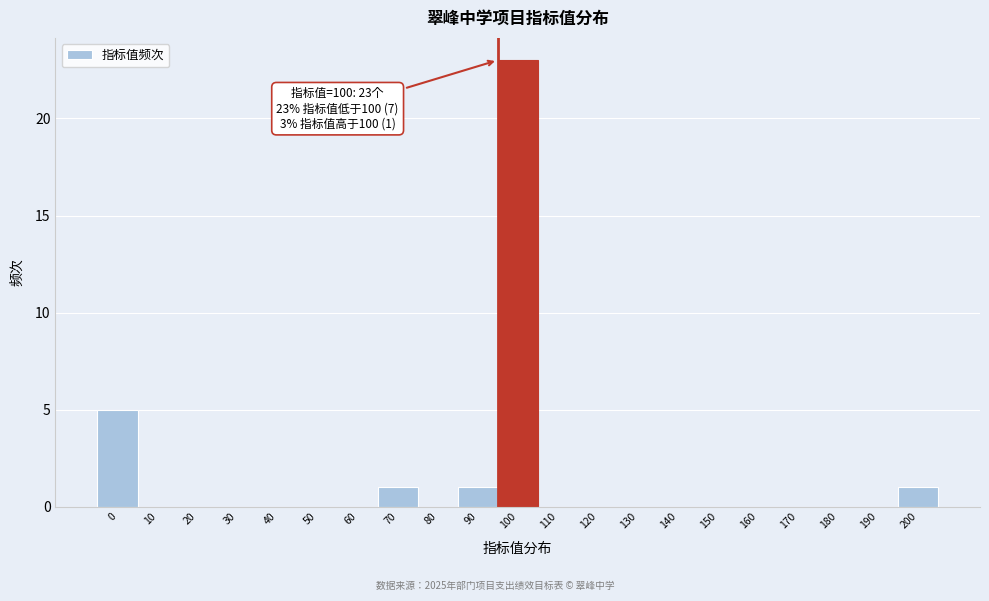

Reading left to right, transcribe all the data shown in this chart.

0=5	10=0	20=0	30=0	40=0	50=0	60=0	70=1	80=0	90=1	100=23	110=0	120=0	130=0	140=0	150=0	160=0	170=0	180=0	190=0	200=1